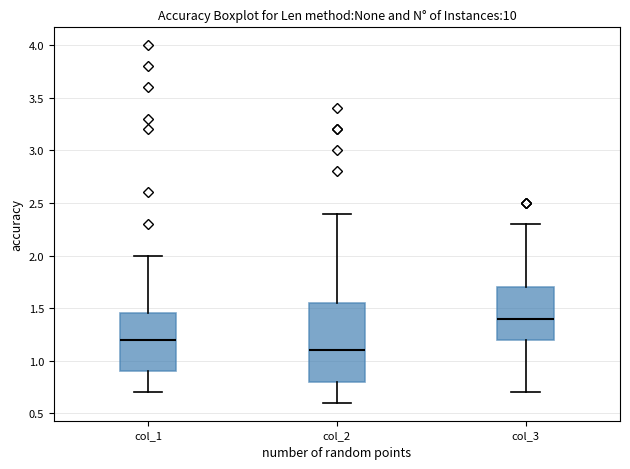

Which box has the lowest median line?

col_2